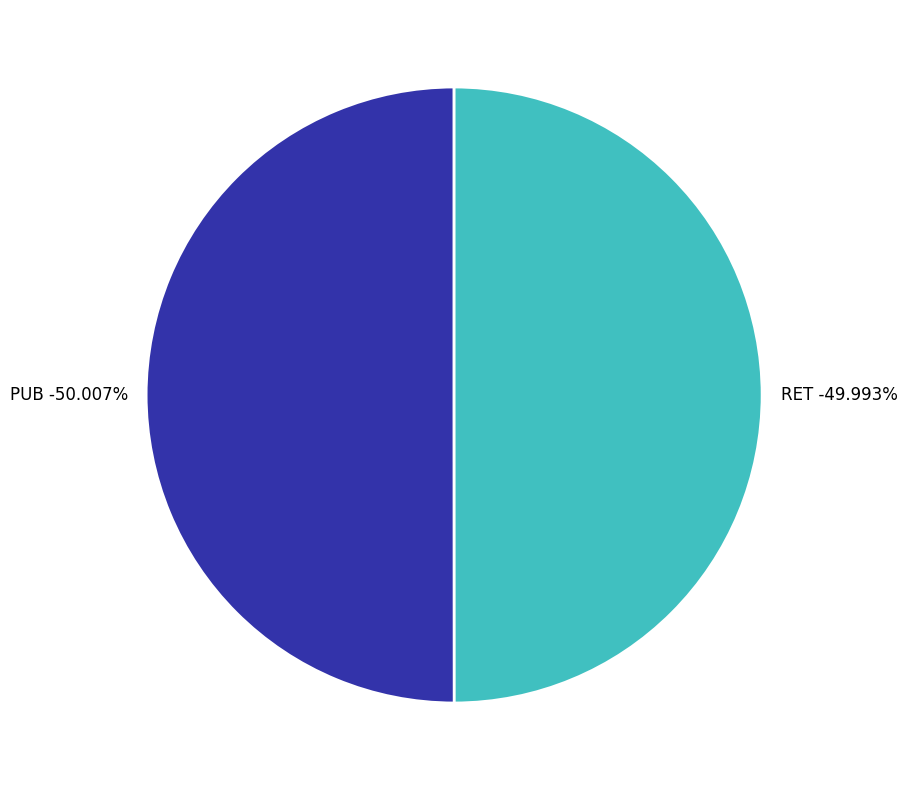

Which slice is the smallest?

RET